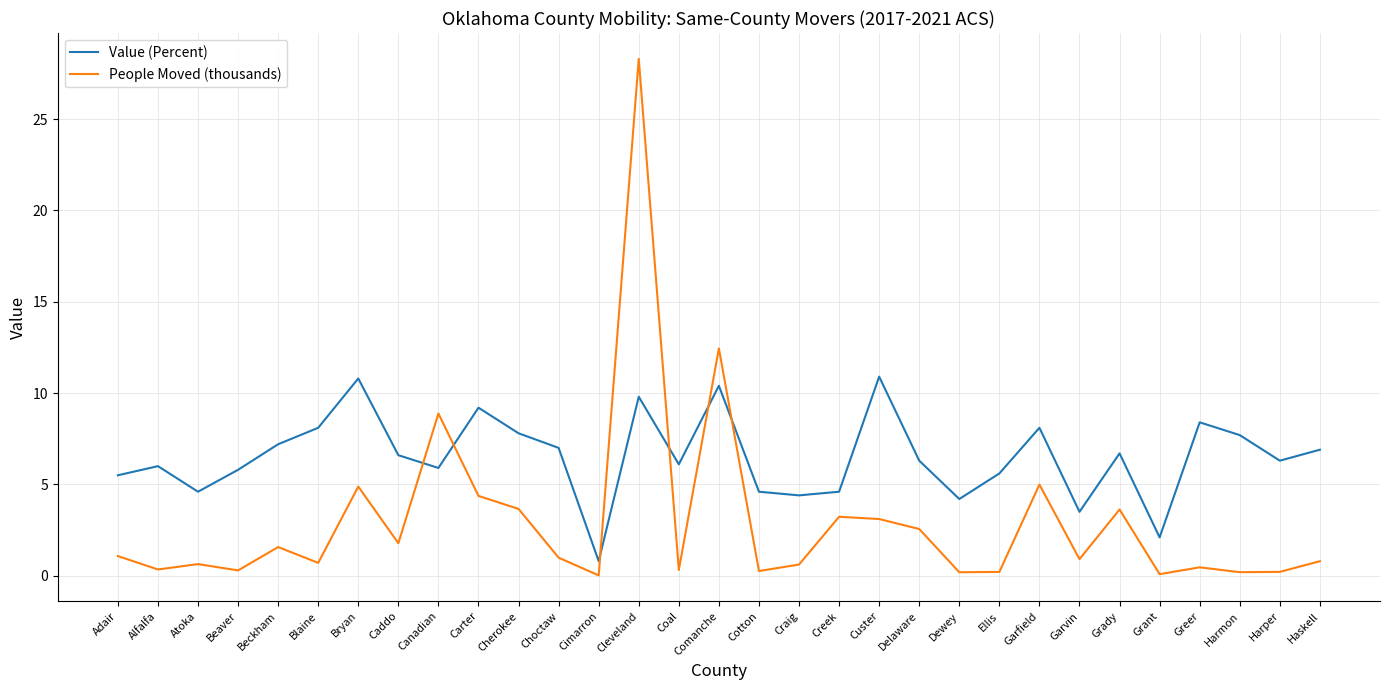

At how many categories does at least one series exceed 3?

29